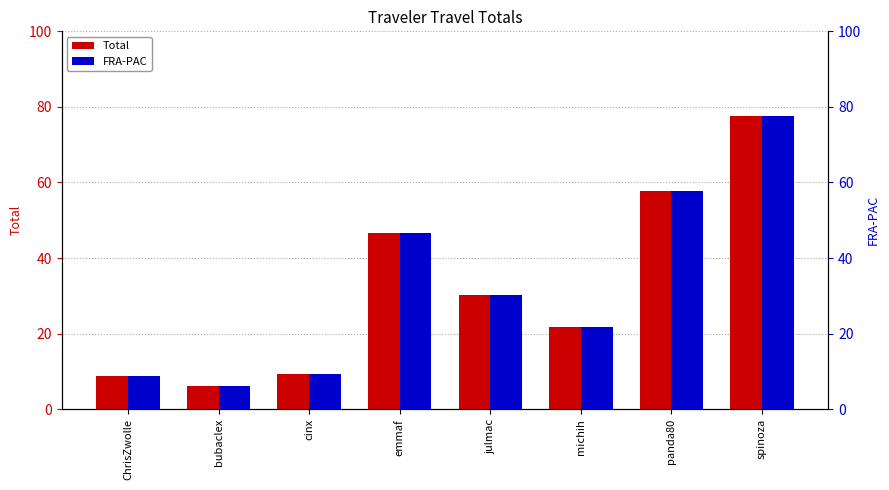

Rank the categories by Total value from highest to lowest.

spinoza, panda80, emmaf, julmac, michih, cinx, ChrisZwolle, bubaclex